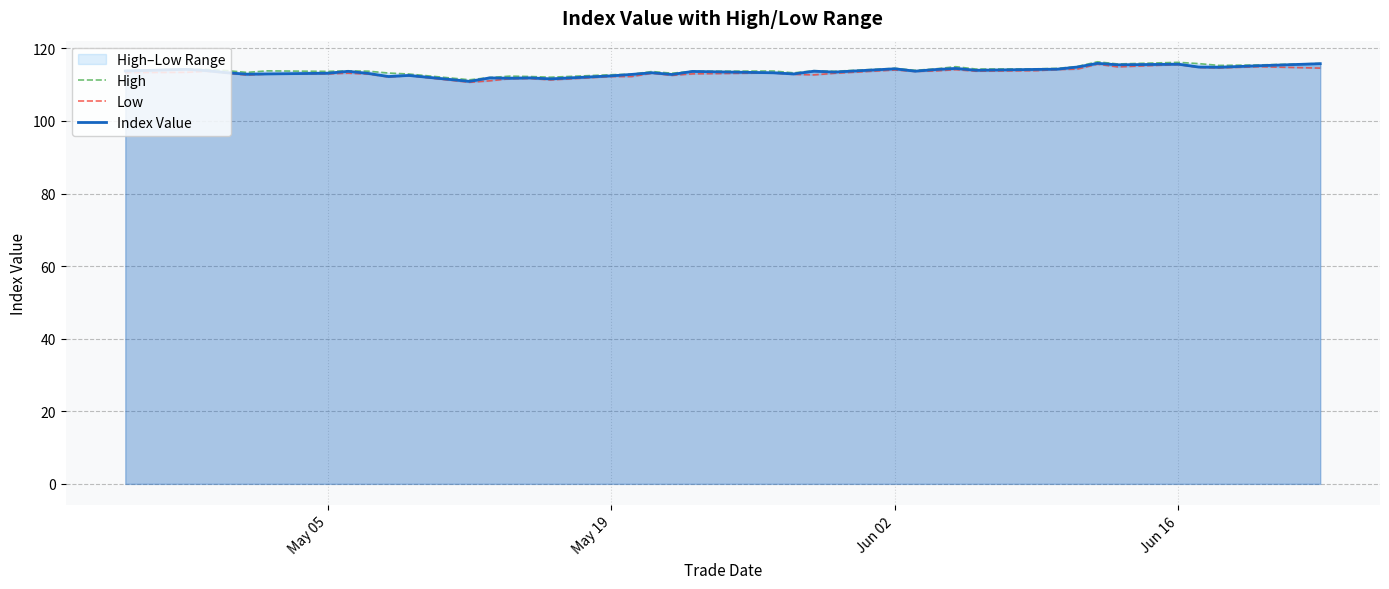

What is the difference between the maximum and minimum values in the Index Value series?

5.0